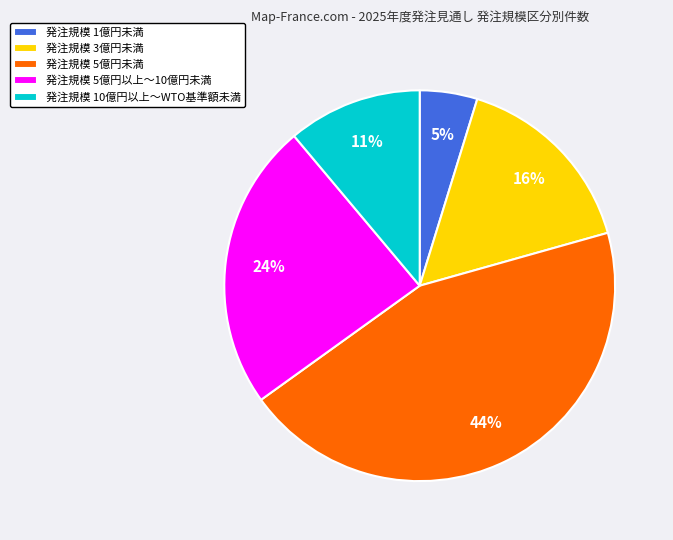

Rank the categories by value from highest to lowest.

発注規模 5億円未満, 発注規模 5億円以上～10億円未満, 発注規模 3億円未満, 発注規模 10億円以上～WTO基準額未満, 発注規模 1億円未満